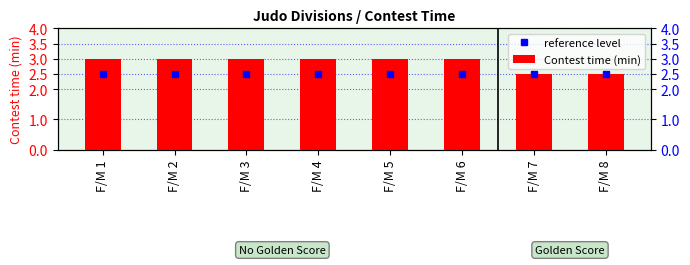

Between F/M 3 and F/M 5, which is larger?

F/M 3